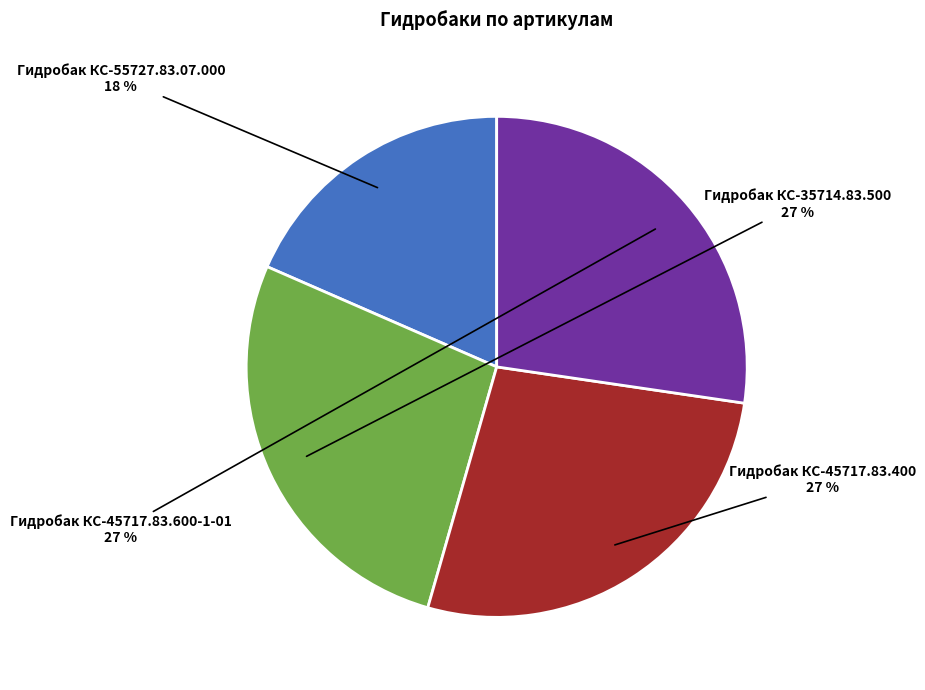

Is there a majority slice in this chart?

No